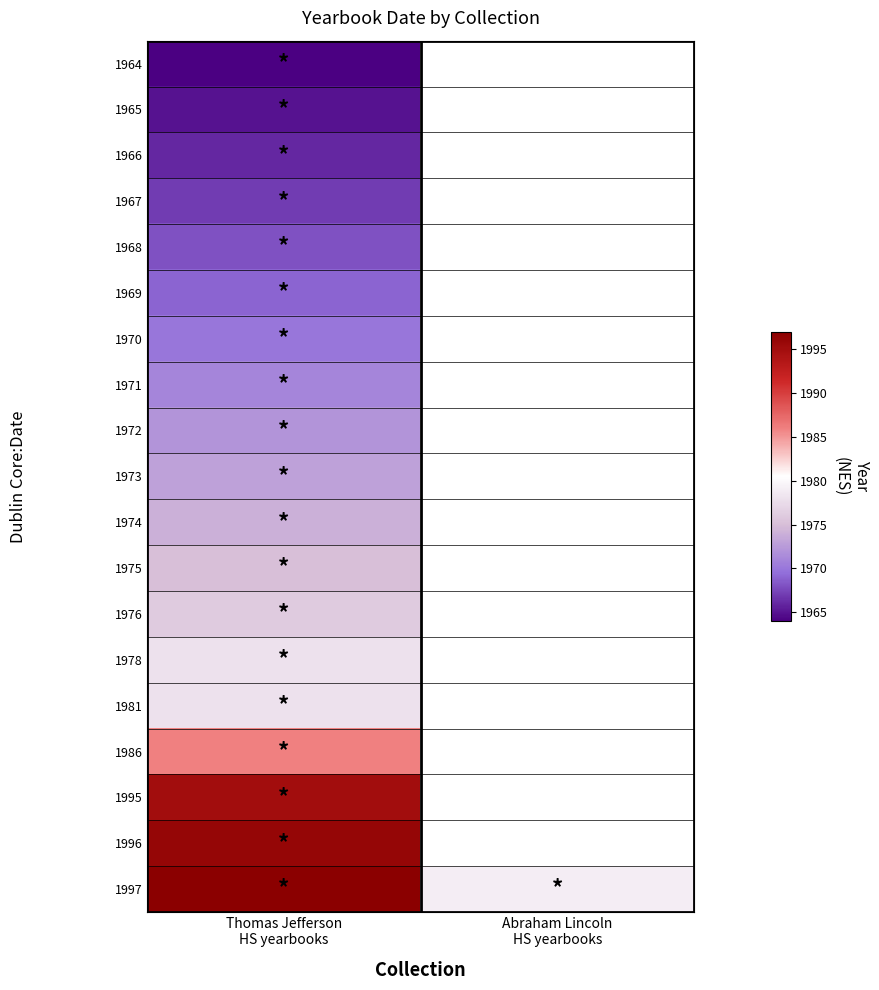

Count the number of categories in the chart.

2